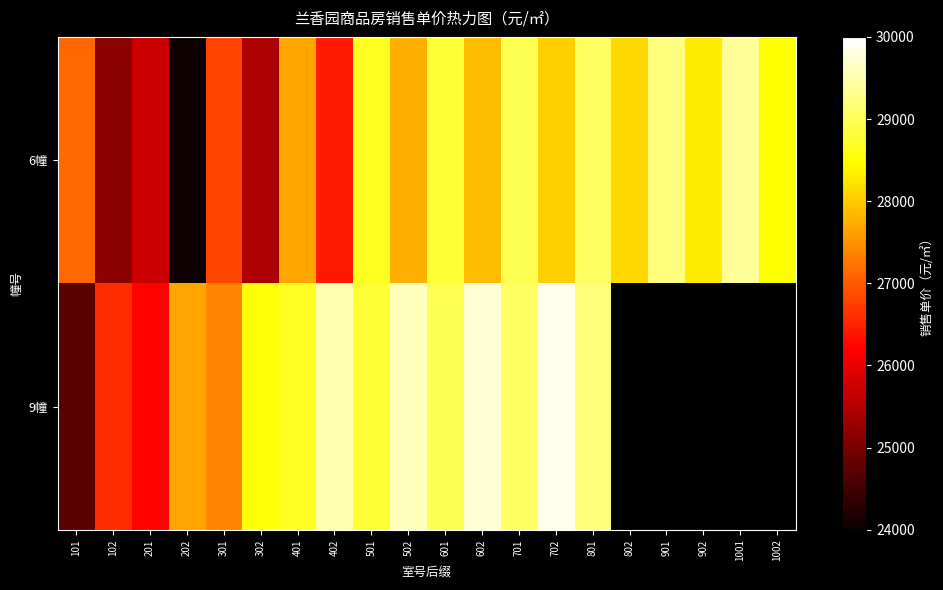

True or false: 9幢 has a value of 37646.2 at 401.

False